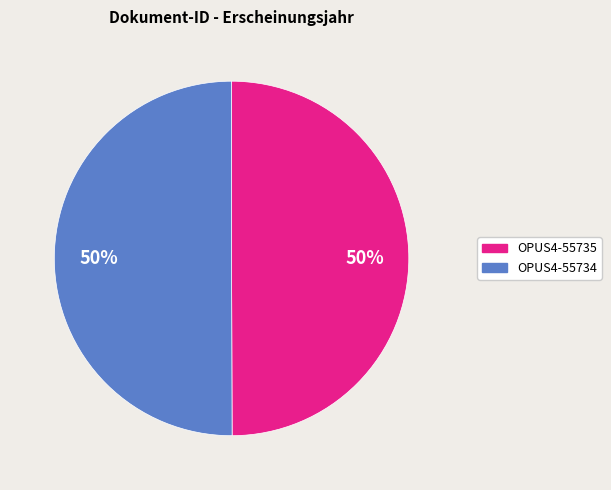

What is the ratio of the value at OPUS4-55734 to the value at OPUS4-55735?

1.0